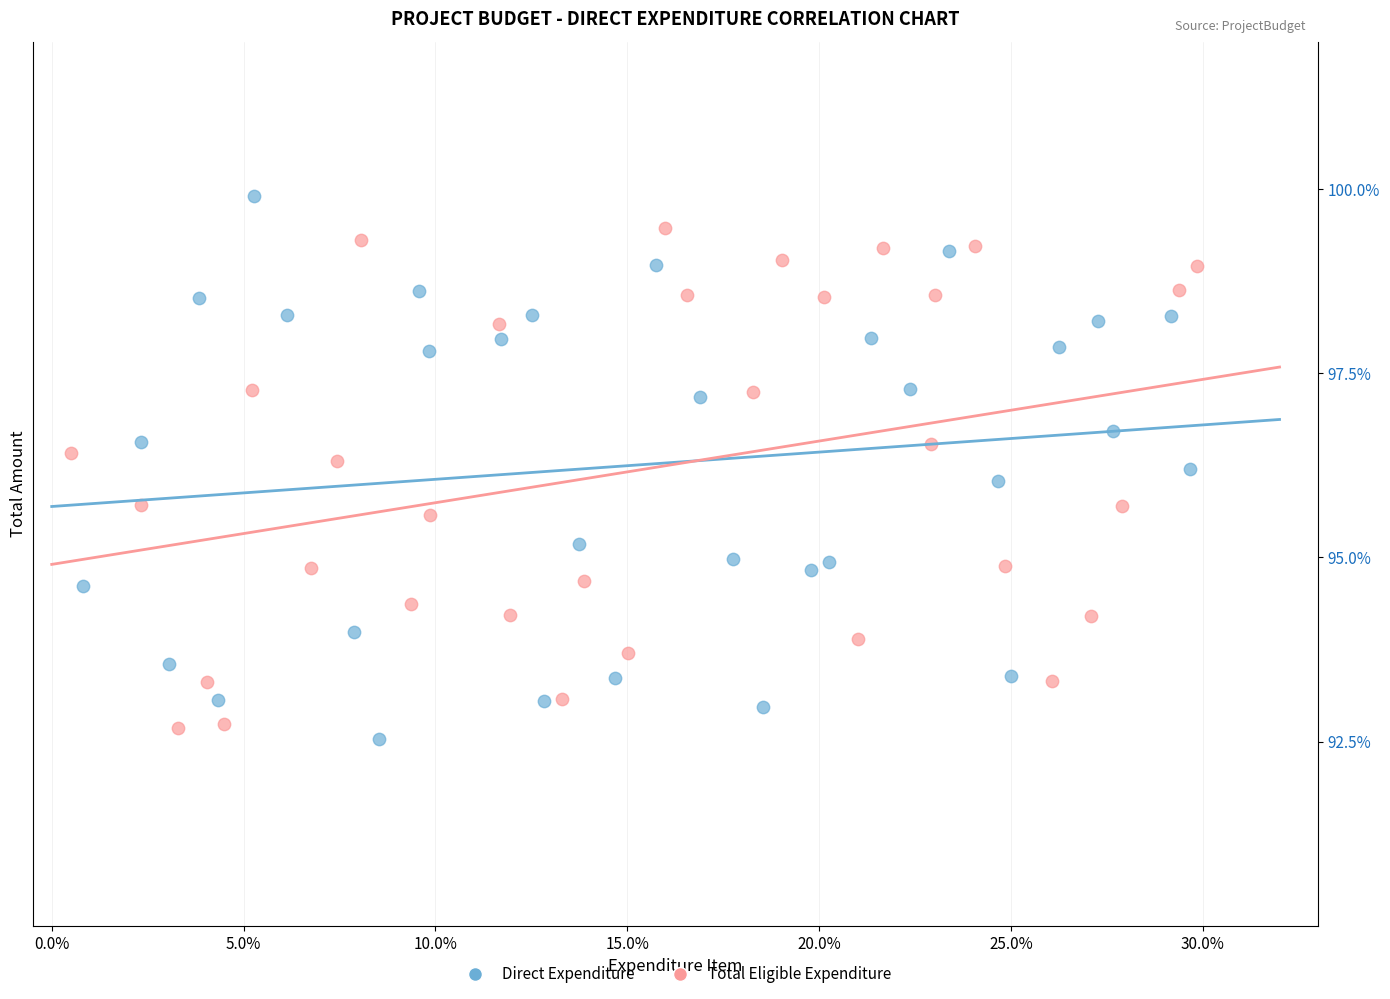

What are all the series names shown in the legend?

Direct Expenditure, Total Eligible Expenditure